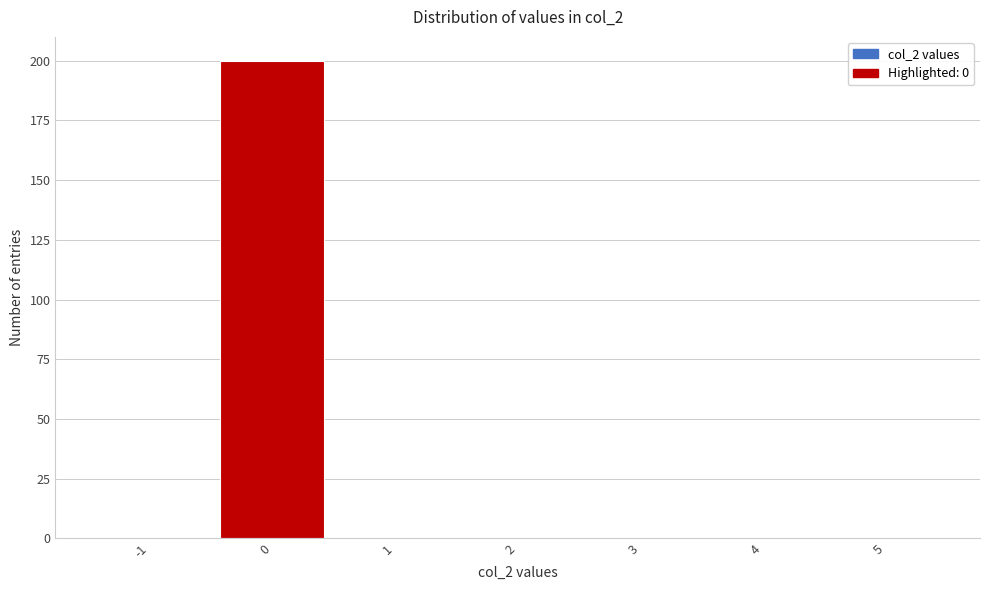

Reading left to right, what are all the values shown in this chart?

-1=0	0=200	1=0	2=0	3=0	4=0	5=0